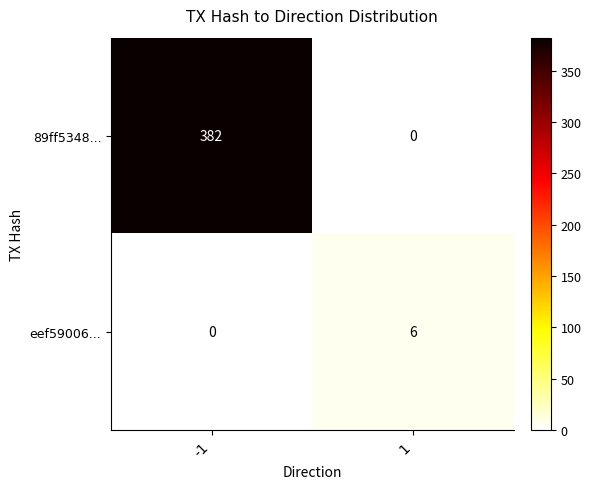

Reading left to right, transcribe all the data shown in this chart.

89ff5348...: 382	0
eef59006...: 0	6